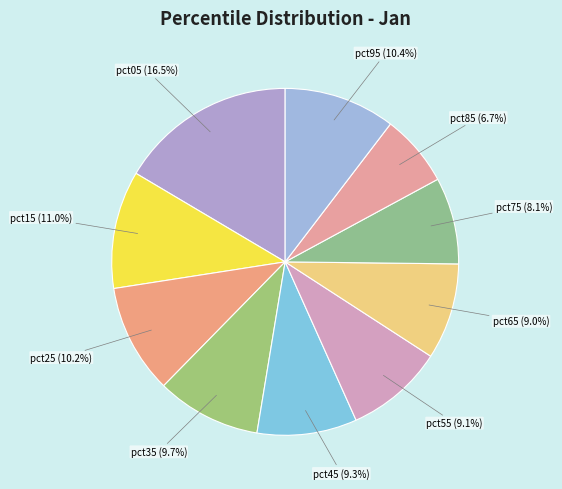

How many slices are in this pie chart?

10